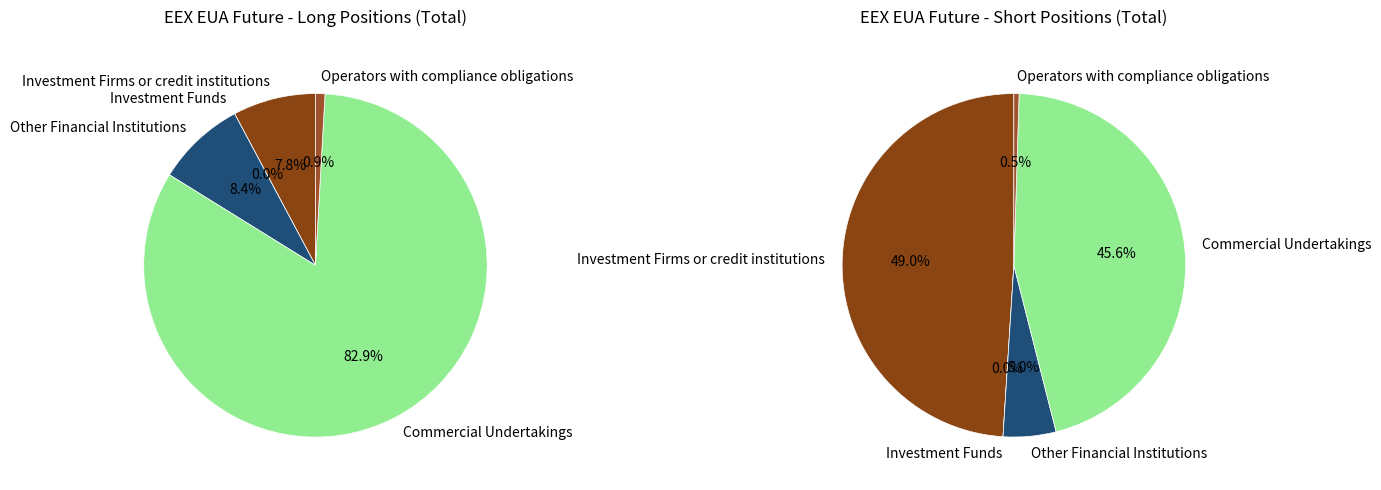

Which slice is the largest?

Commercial Undertakings (Long)